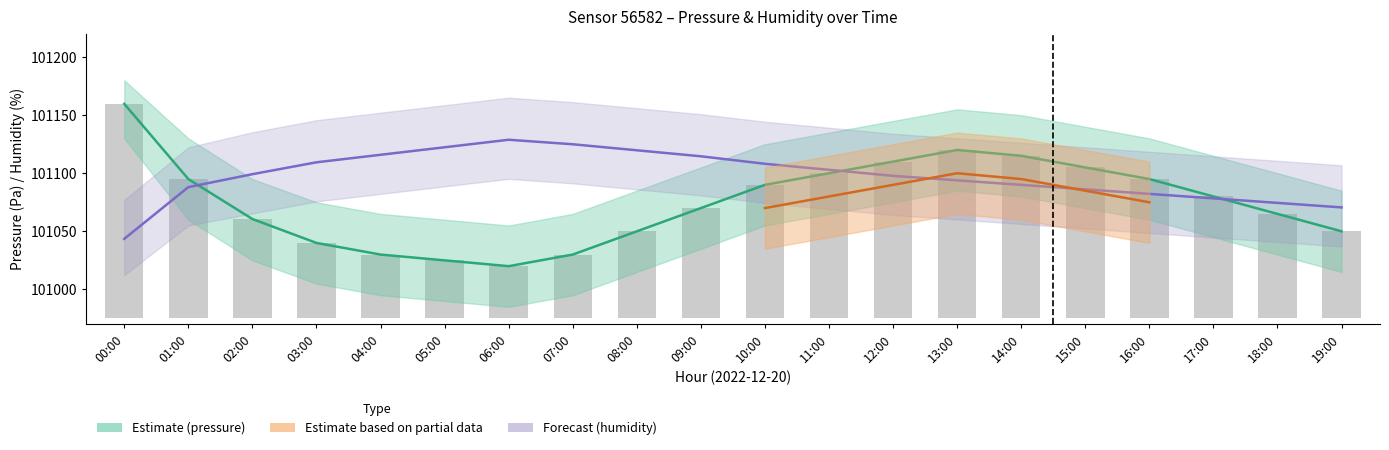

Read the pressure value at 19:00.

101050.0